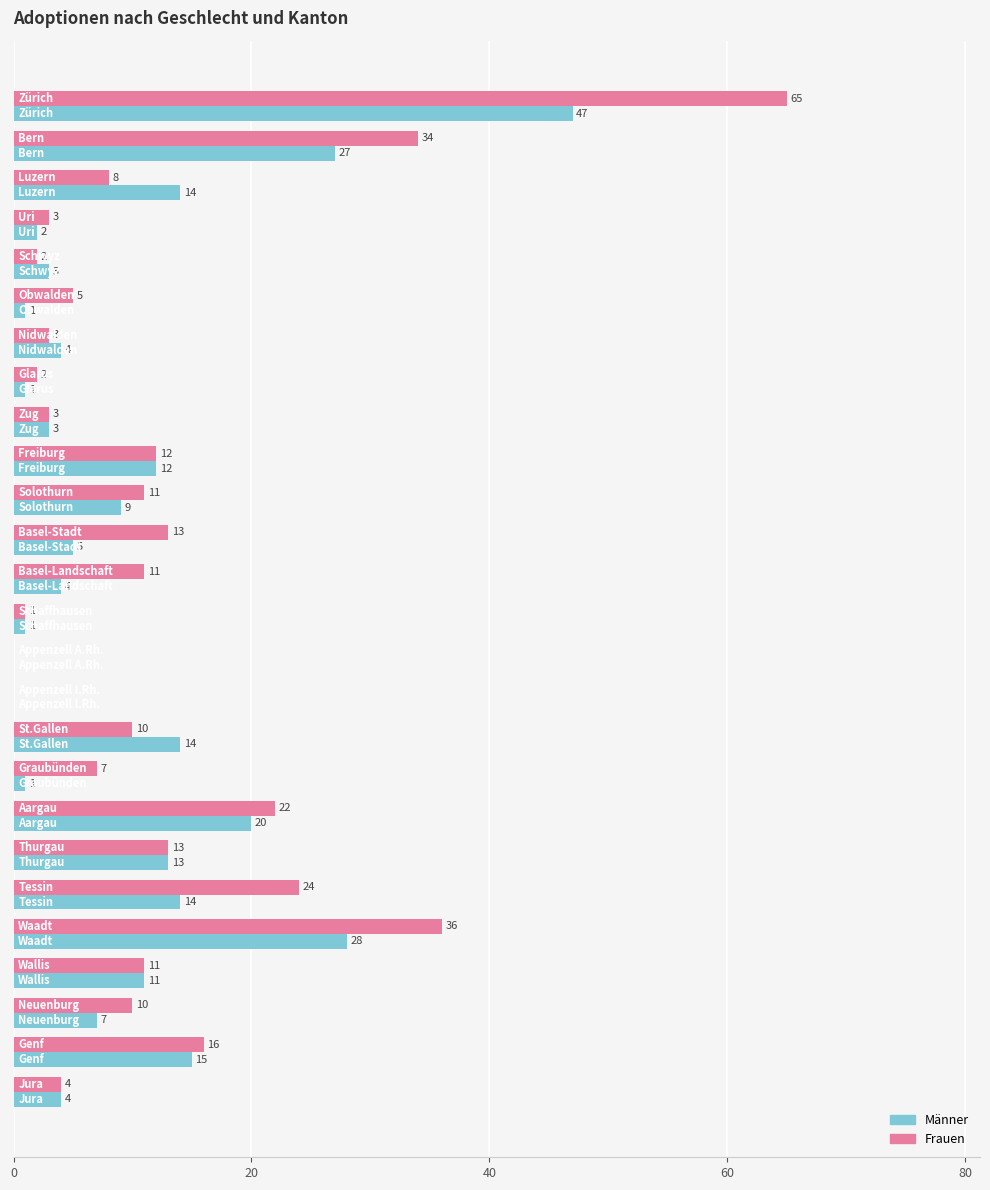

Which series has the largest total across all categories?

Frauen